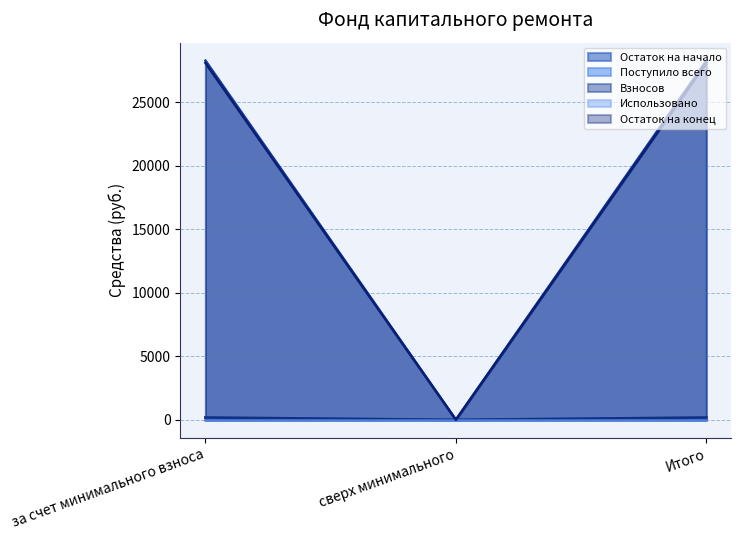

What is the maximum value shown in the chart?

28298.2